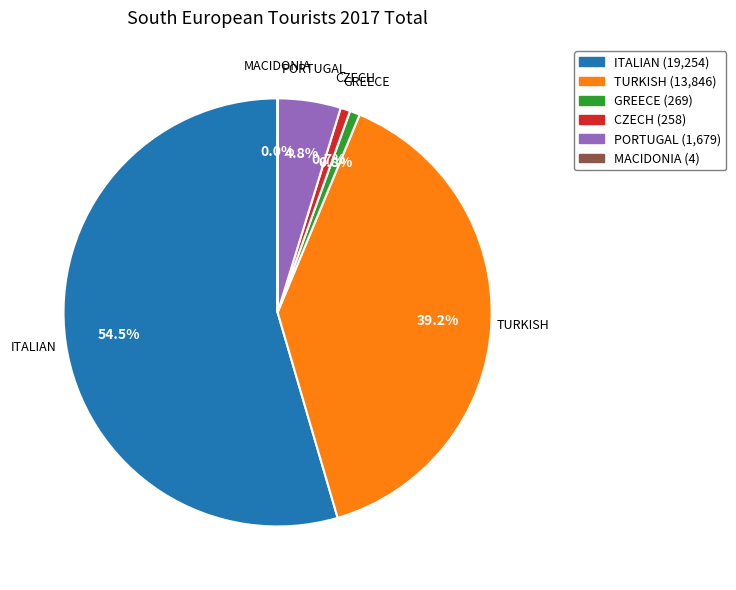

Is there any slice that represents more than half of the pie?

Yes